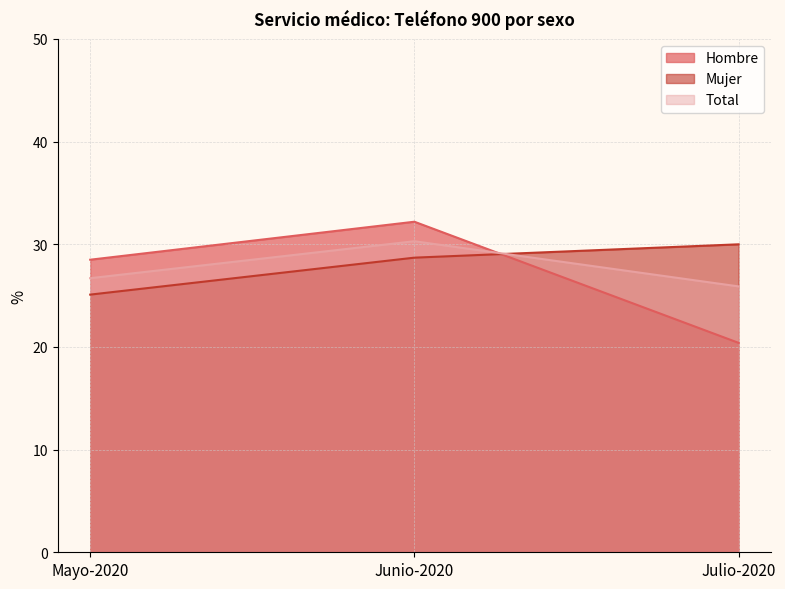

What is the difference between the Hombre values at Mayo-2020 and Junio-2020?

3.7